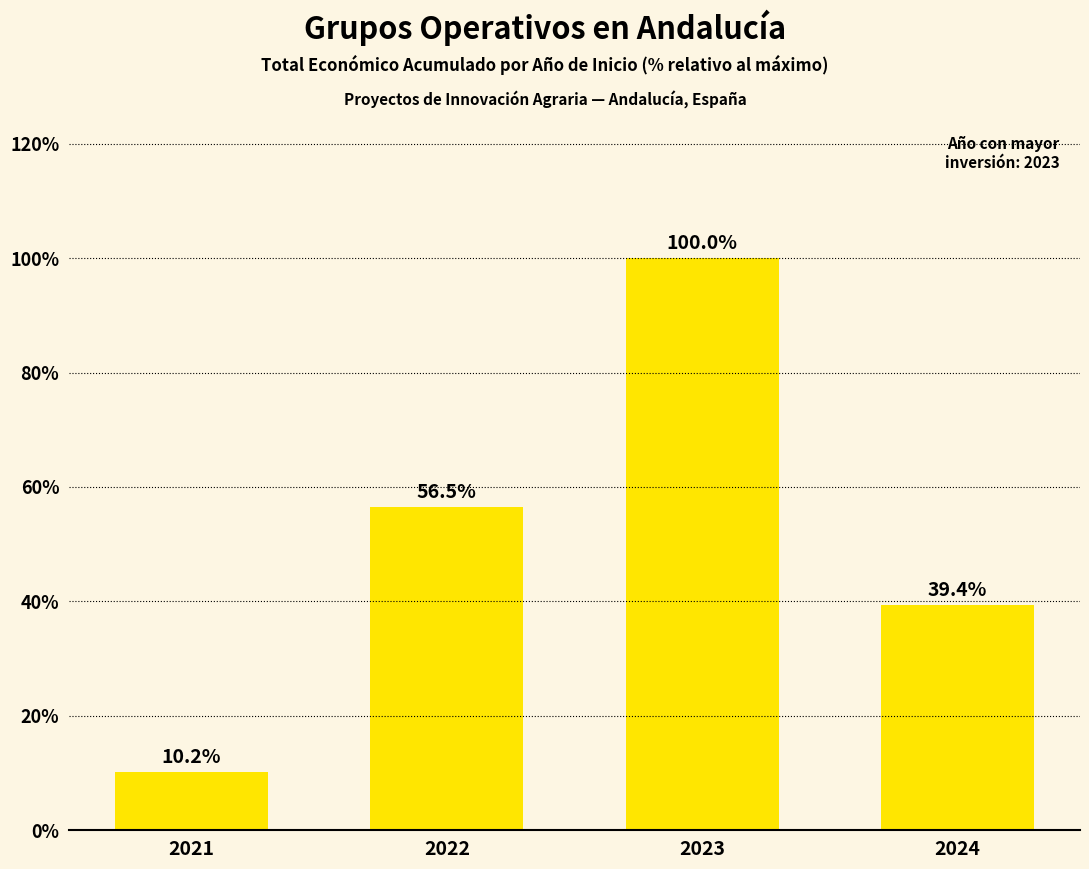

What value does the data have at 2022?

56.5